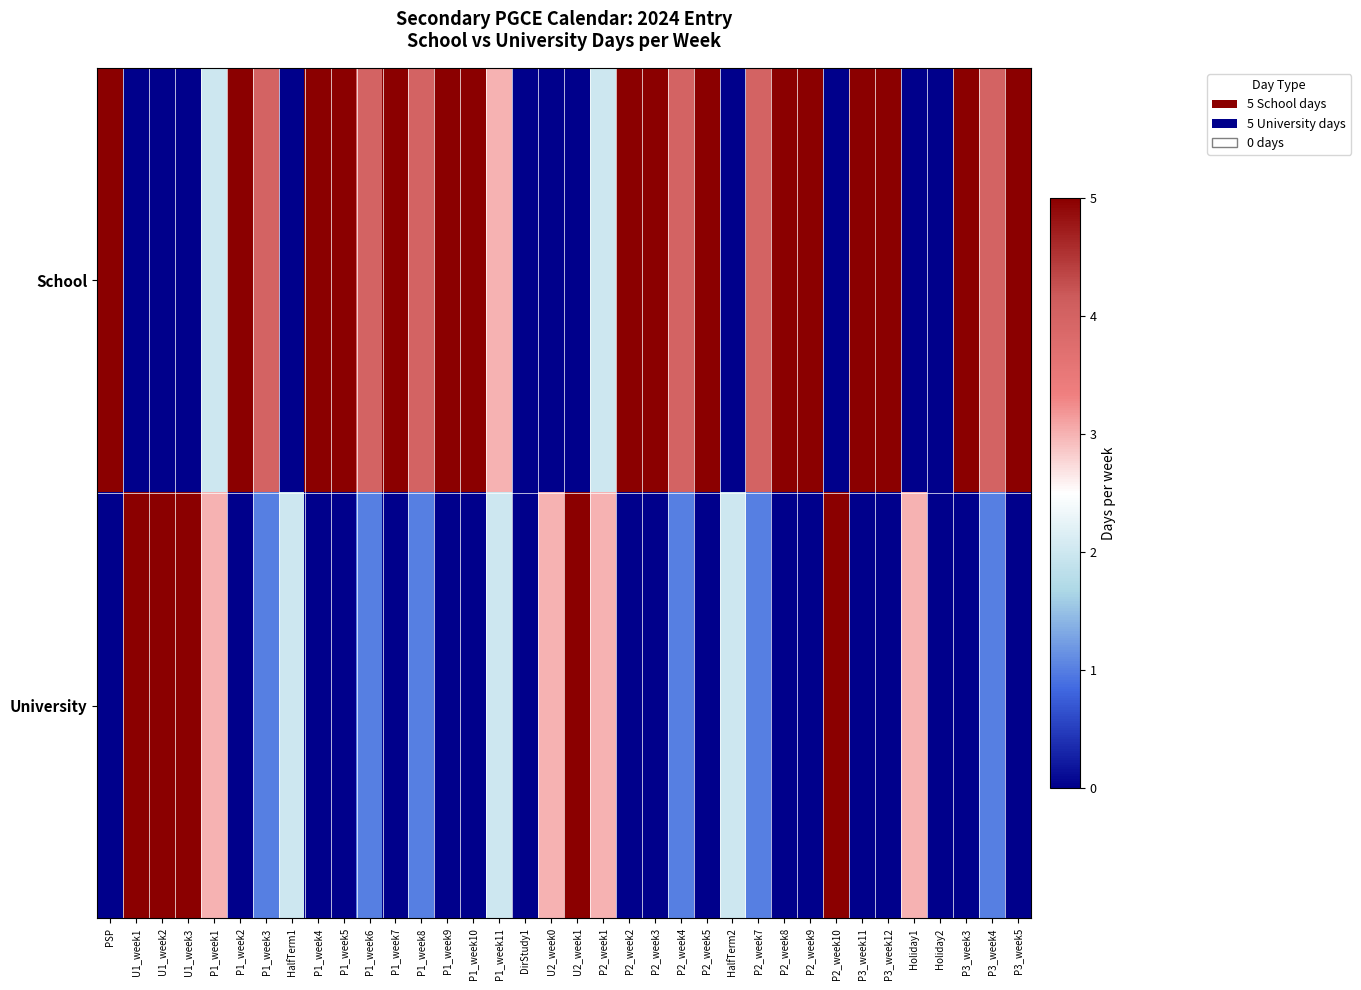

How many series are shown in this chart?

2